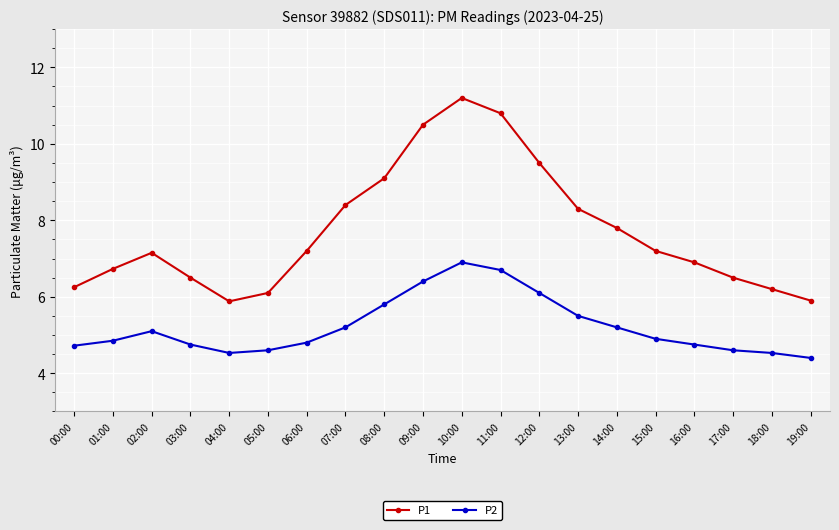

What is the sum of all P2 values?

104.3